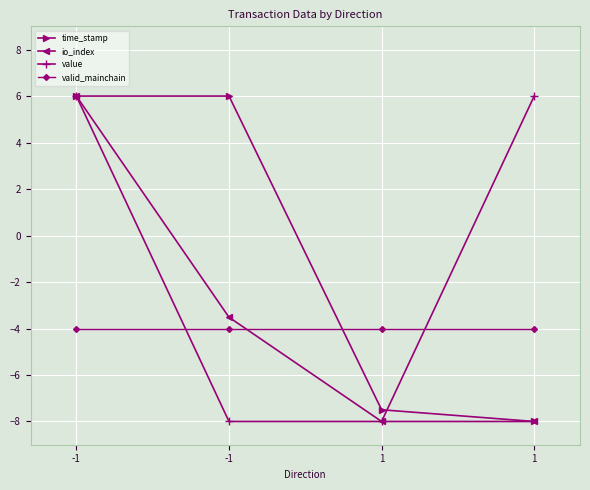

What are all the series names shown in the legend?

time_stamp, io_index, value, valid_mainchain